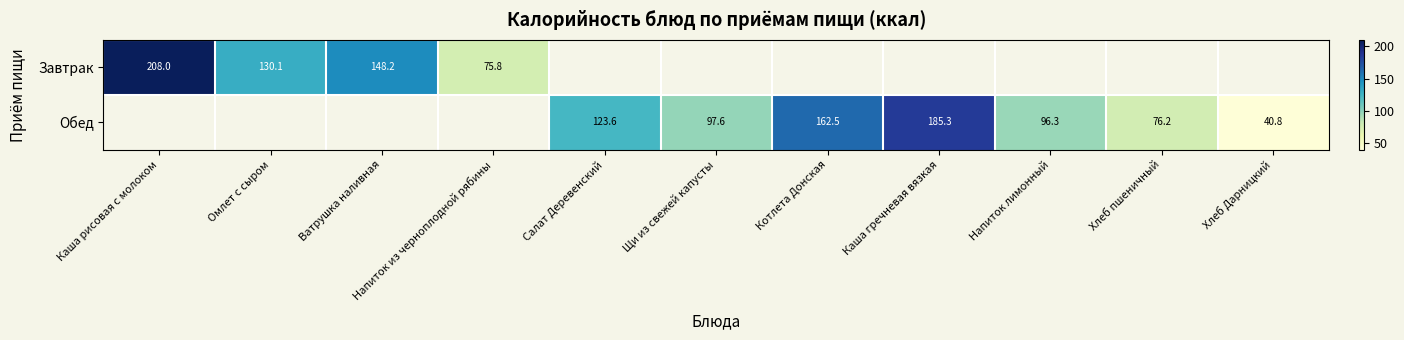

Read the Завтрак value at Каша рисовая с молоком.

208.0